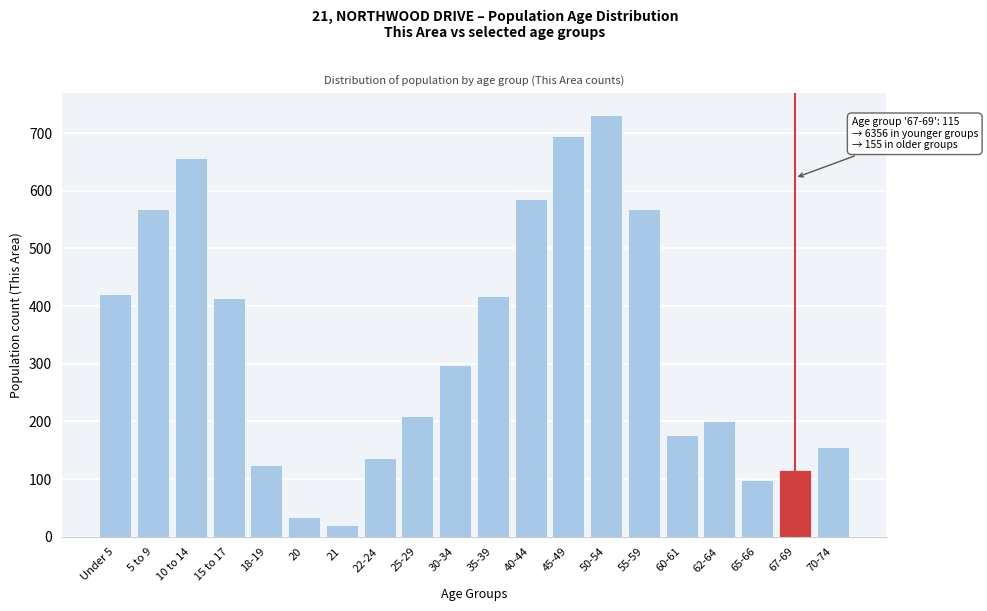

What is the maximum value shown in the chart?

732